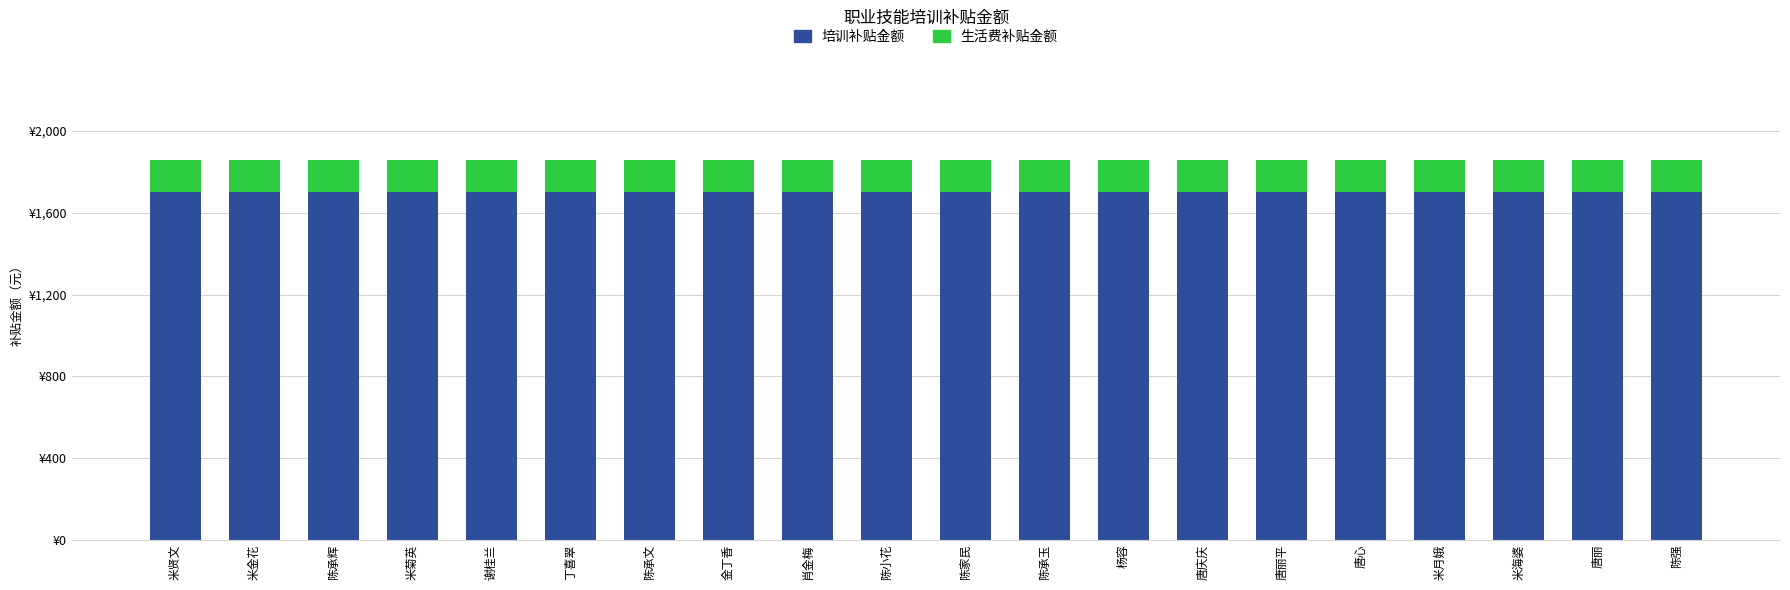

Does the chart contain any negative values?

No